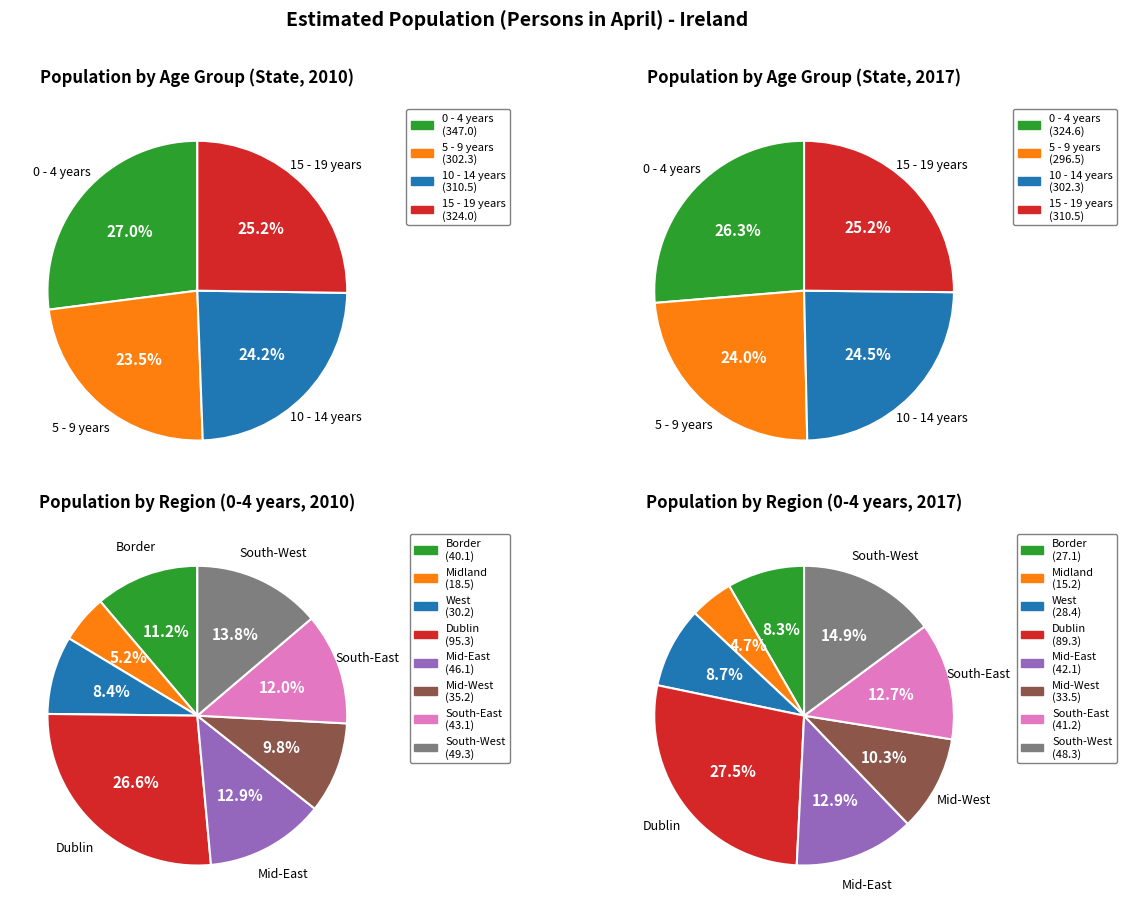

To the nearest percent, what portion does 3 represent?

8%